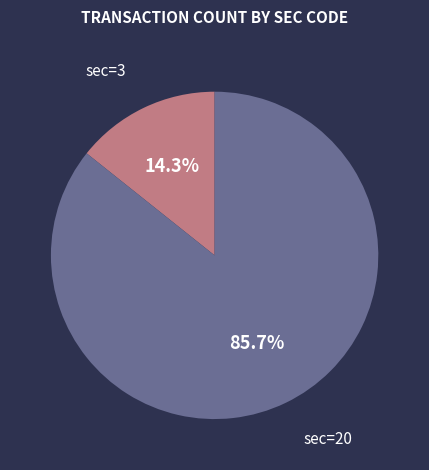

What is the total percentage of sec=20 and sec=3?

100.0%